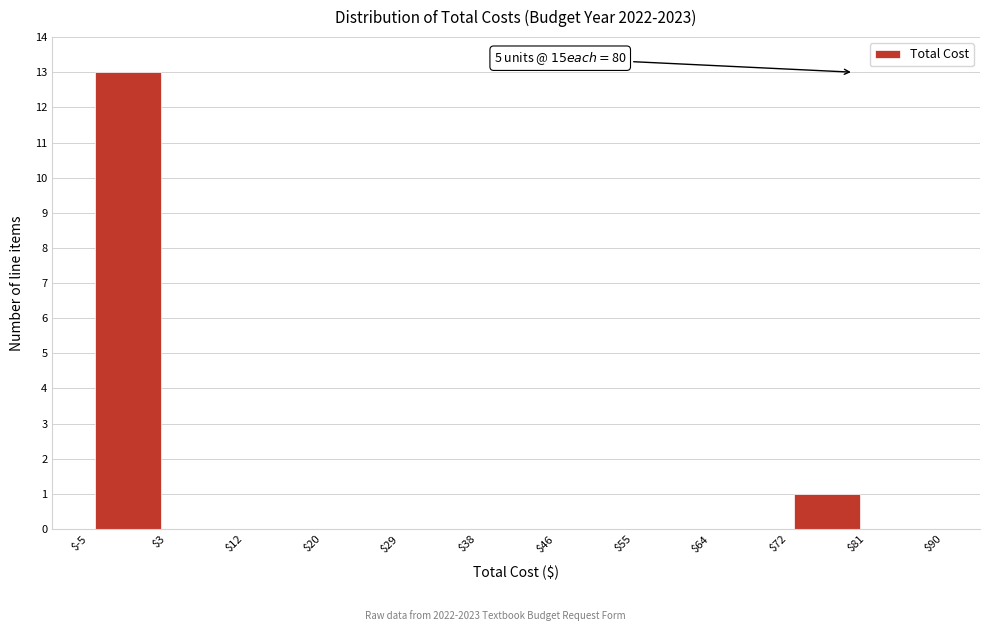

Which range on the x-axis has the tallest bar?

$-5 to $3